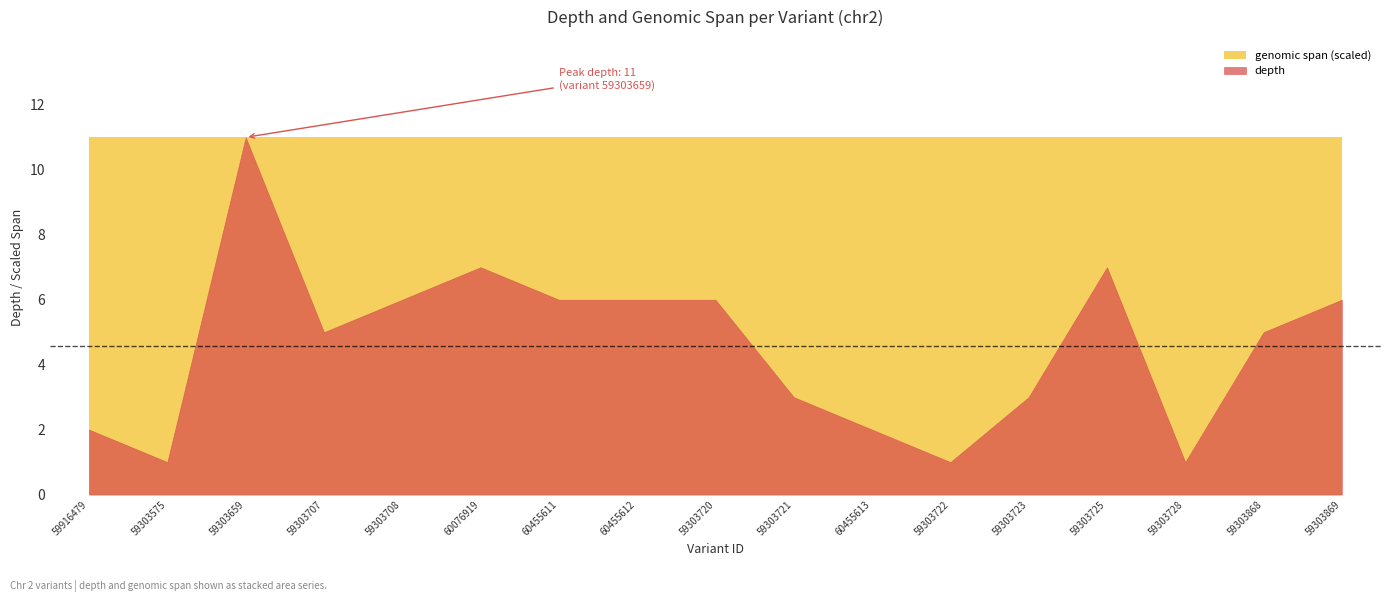

What is the approximate value at 59303728?

1